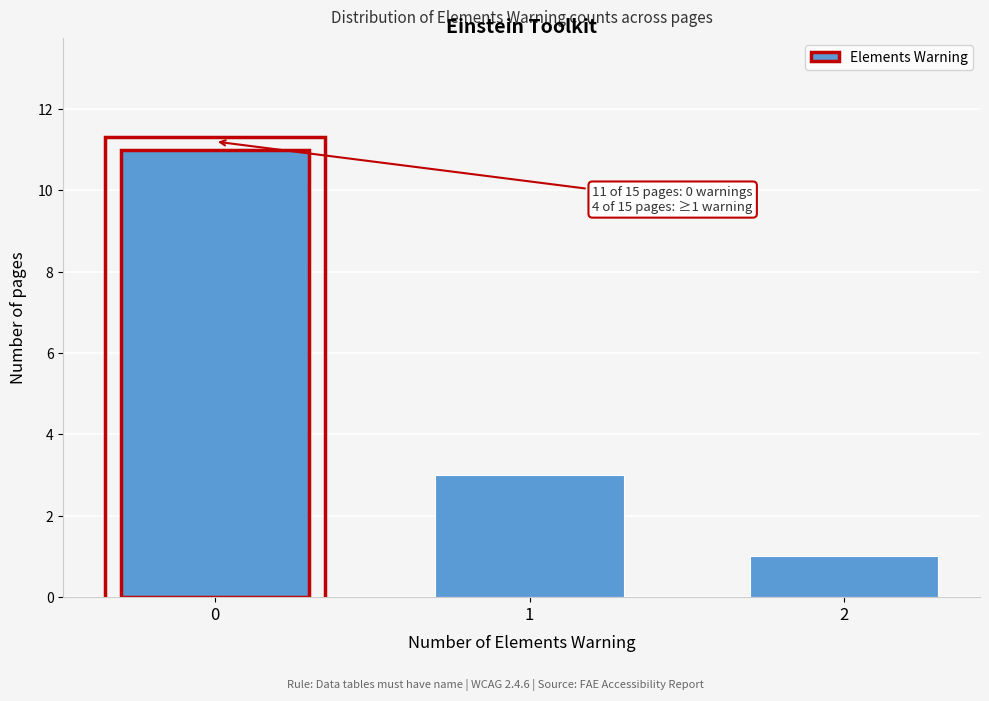

Reading right to left, what are all the values shown in this chart?

2=1	1=3	0=11